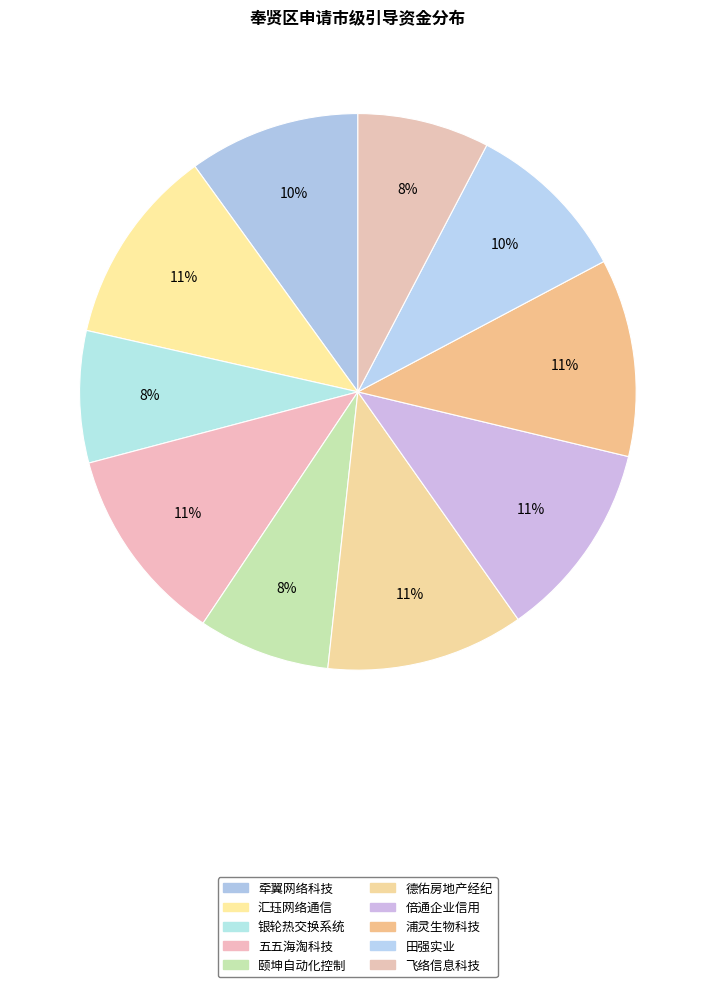

How many slices are in this pie chart?

10